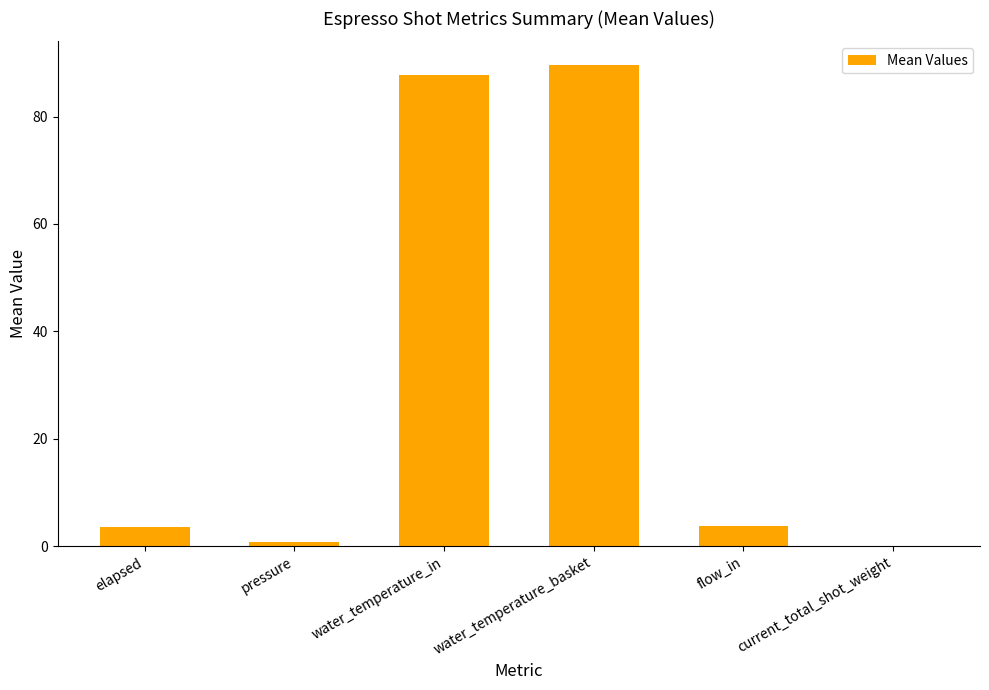

The value at pressure is 0.7. True or false?

True